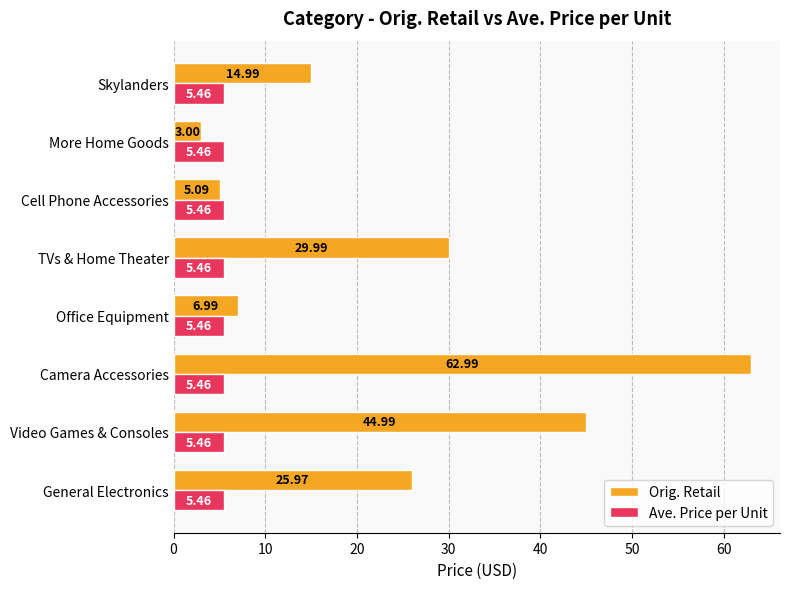

Which series has the largest total across all categories?

Orig. Retail